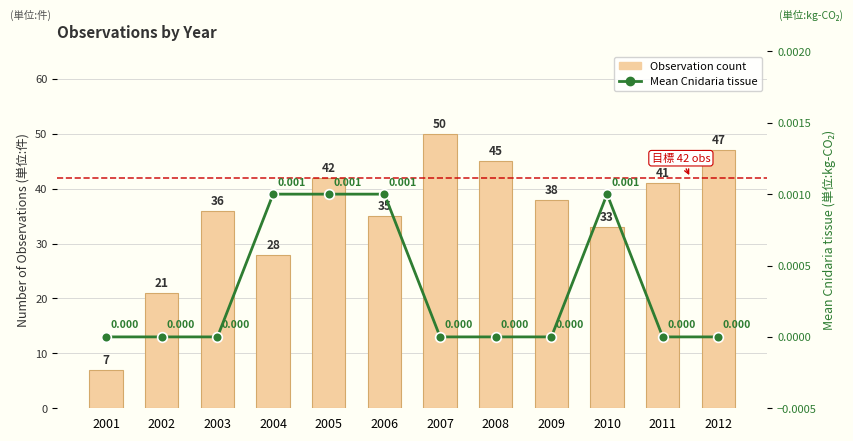

Is it true that Mean Cnidaria tissue equals 0.0 at 2003?

True